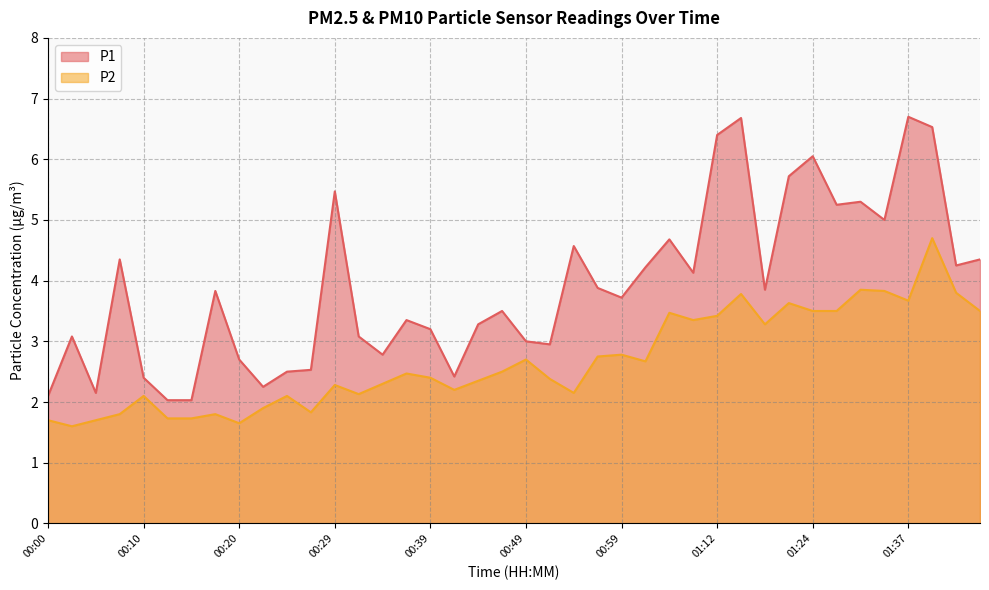

True or false: P2 has a value of 1.8 at 00:07.

True